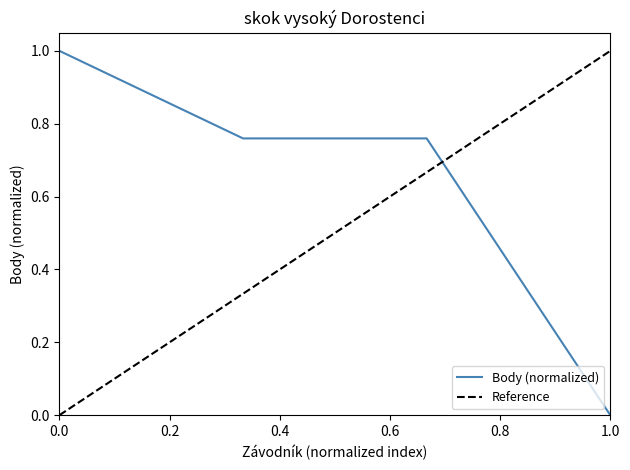

Is it true that Body (normalized) equals 1.0 at 0.0?

True